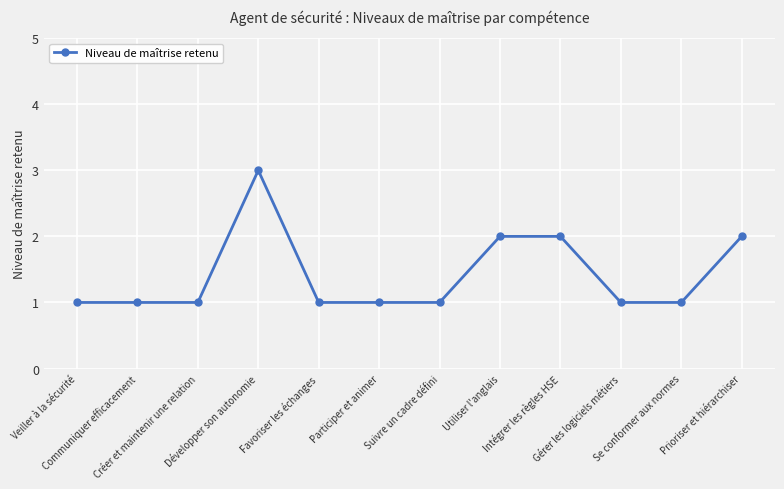

What is the average value?

1